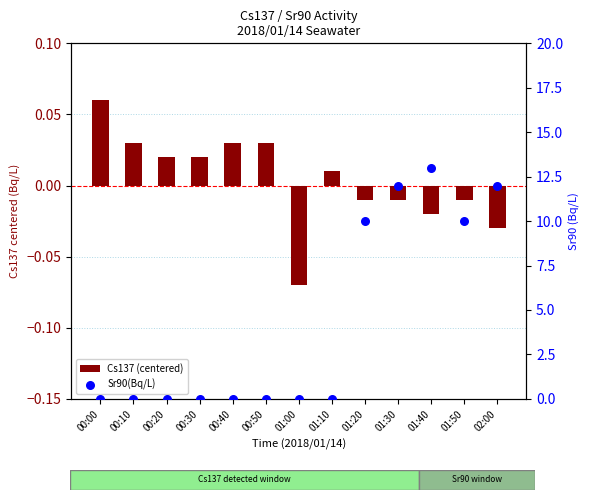

Which series contains the lowest Y value?

Cs137 (centered)